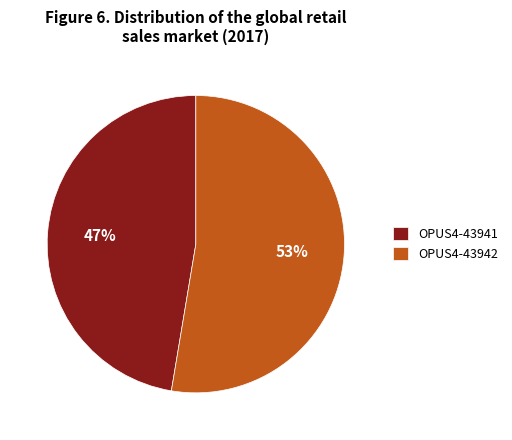

How many slices are in this pie chart?

2